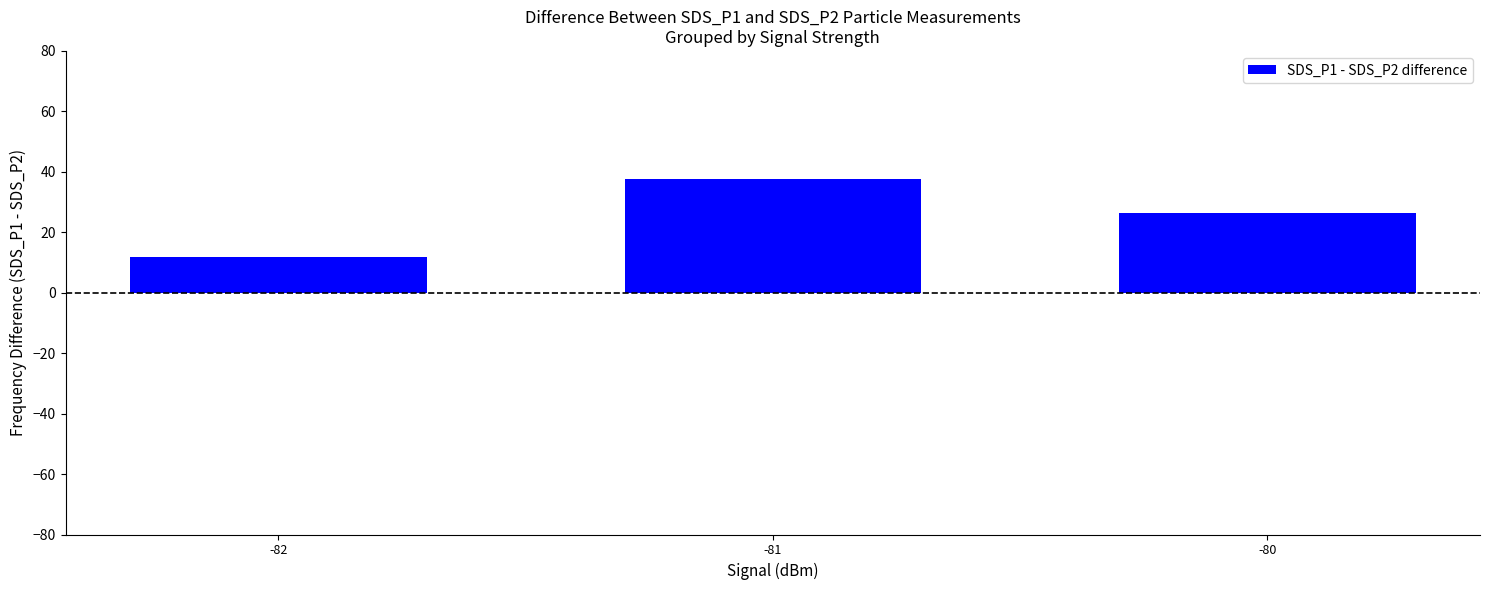

Does the chart contain any negative values?

No